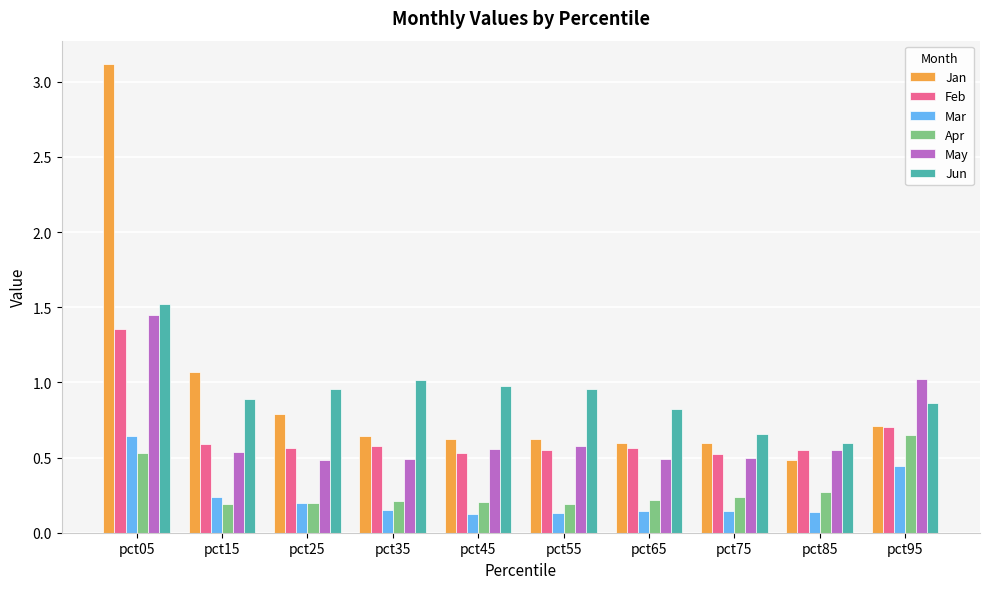

What is the spread (max minus min) of values at pct55?

0.8